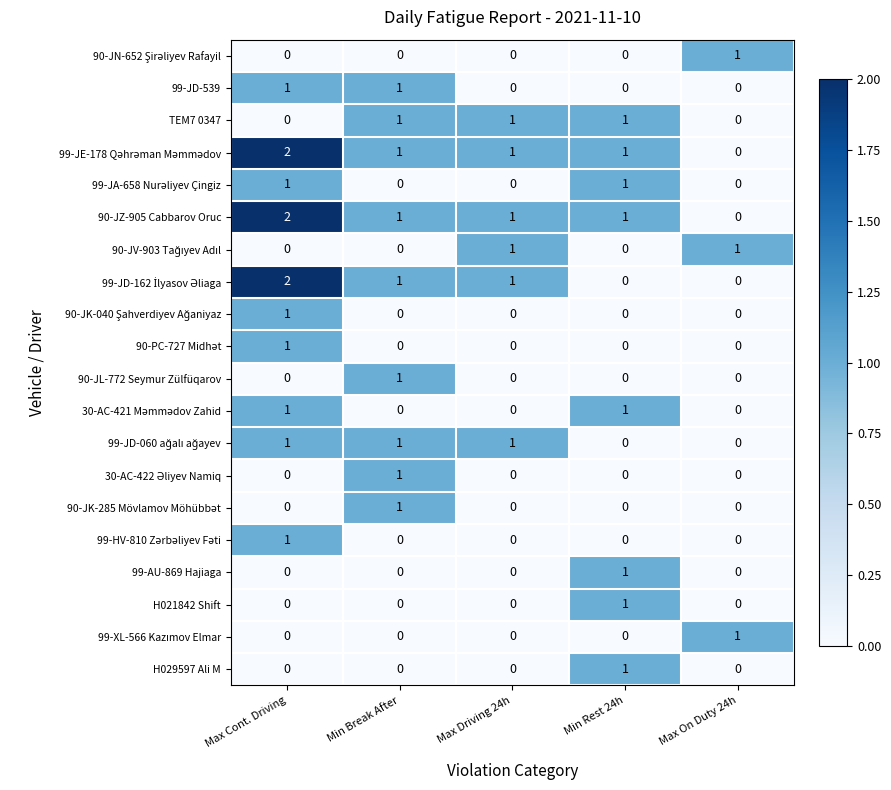

At which category is the sum across all series the highest?

Max Cont. Driving